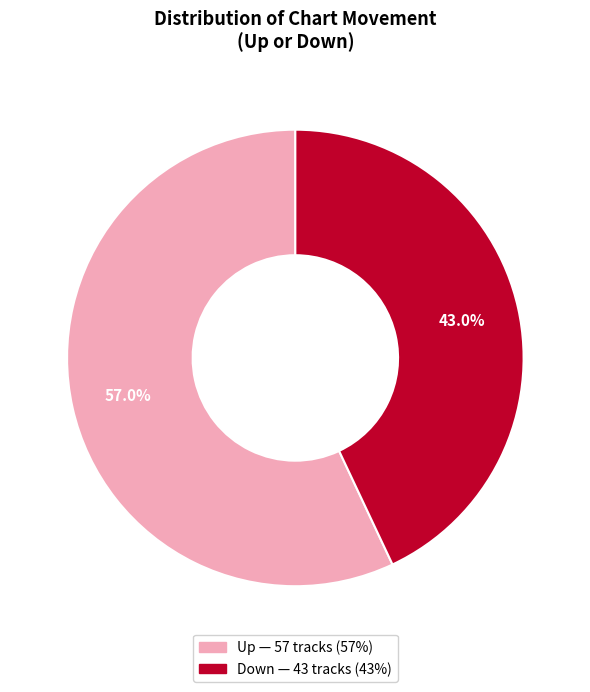

Is there any slice that represents more than half of the pie?

Yes